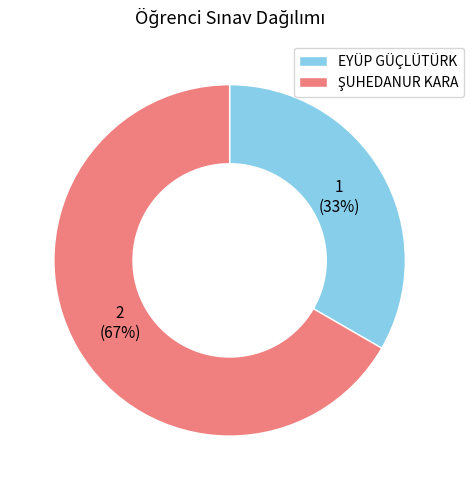

Which slice is the smallest?

EYÜP GÜÇLÜTÜRK